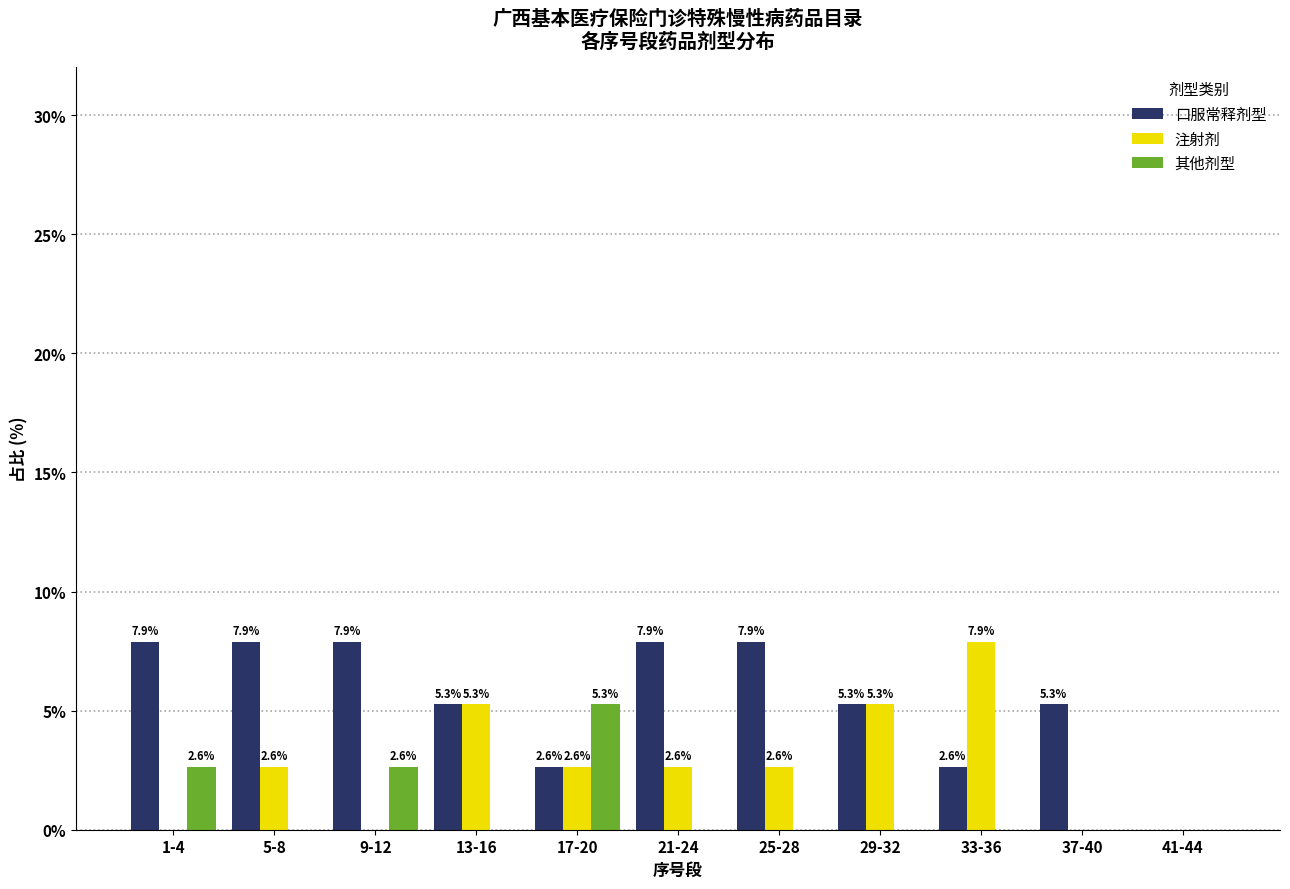

Reading right to left, transcribe all the data shown in this chart.

口服常释剂型: 41-44=0.0	37-40=5.3	33-36=2.6	29-32=5.3	25-28=7.9	21-24=7.9	17-20=2.6	13-16=5.3	9-12=7.9	5-8=7.9	1-4=7.9
注射剂: 41-44=0.0	37-40=0.0	33-36=7.9	29-32=5.3	25-28=2.6	21-24=2.6	17-20=2.6	13-16=5.3	9-12=0.0	5-8=2.6	1-4=0.0
其他剂型: 41-44=0.0	37-40=0.0	33-36=0.0	29-32=0.0	25-28=0.0	21-24=0.0	17-20=5.3	13-16=0.0	9-12=2.6	5-8=0.0	1-4=2.6